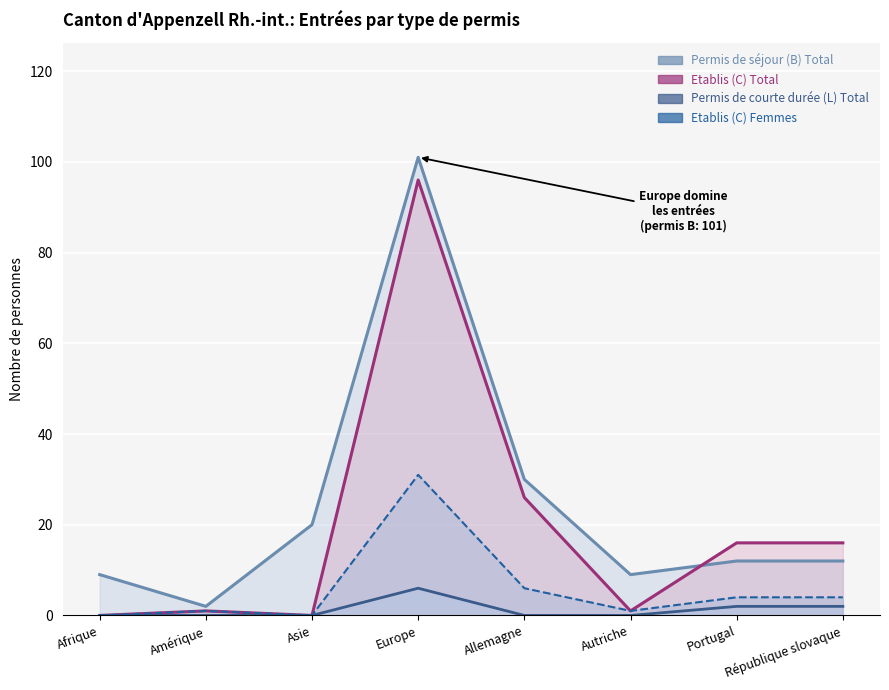

Count the number of data series in this chart.

4